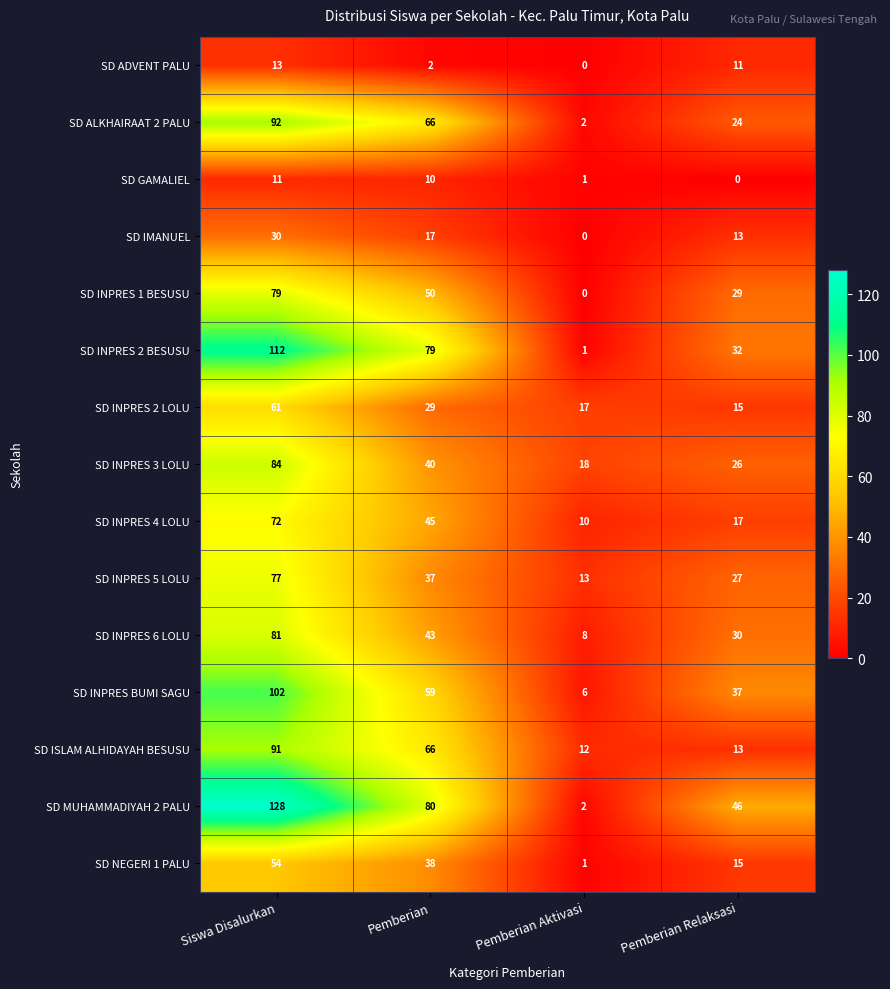

What is the difference between the SD INPRES 6 LOLU values at Siswa Disalurkan and Pemberian Relaksasi?

51